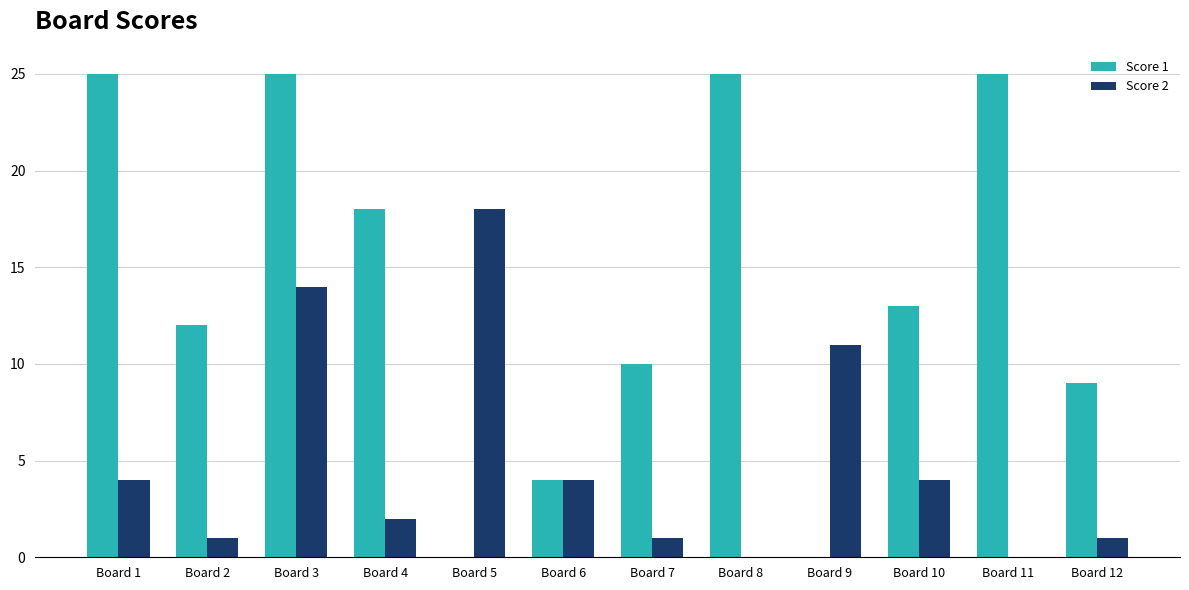

Reading left to right, list all the values displayed in this chart.

Score 1: 25	12	25	18	0	4	10	25	0	13	25	9
Score 2: 4	1	14	2	18	4	1	0	11	4	0	1